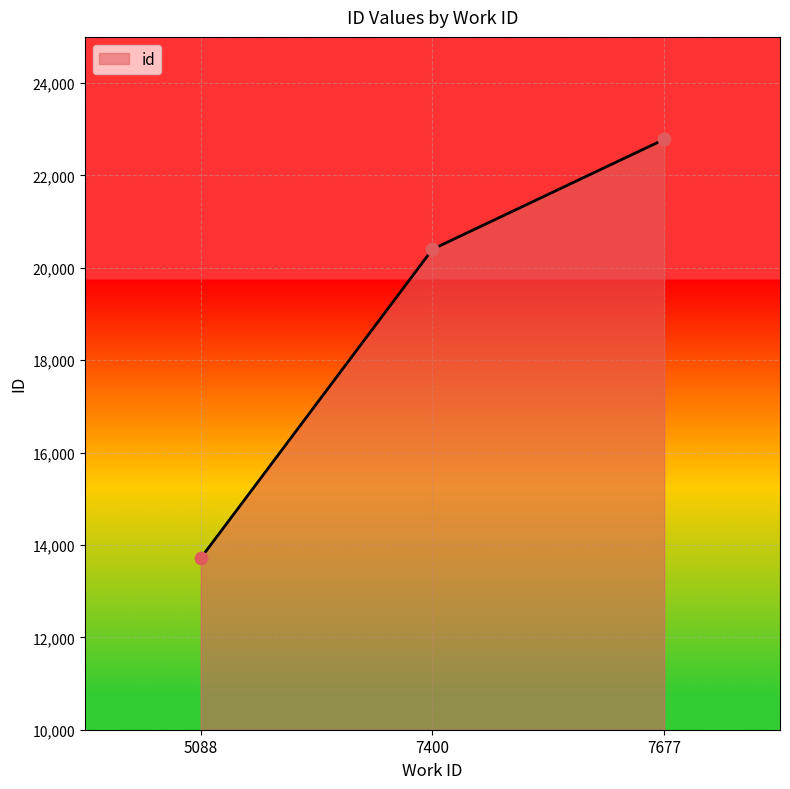

What is the change in value from 7400 to 7677?

+2379